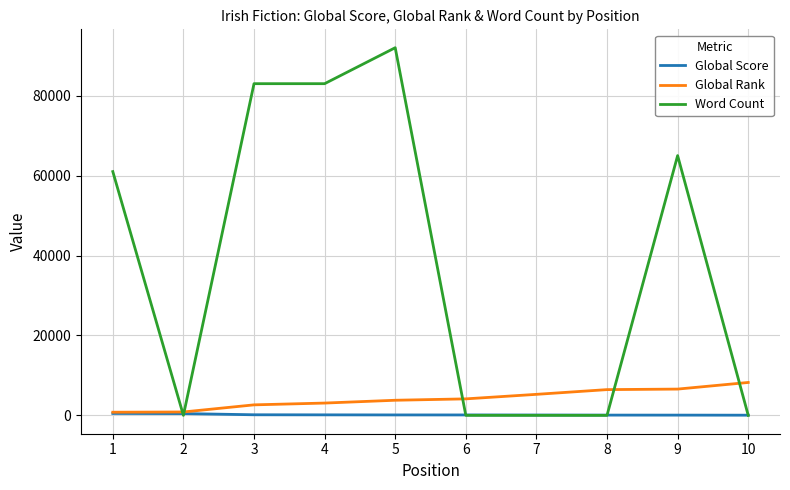

What is the sum of all Global Score values?

1612